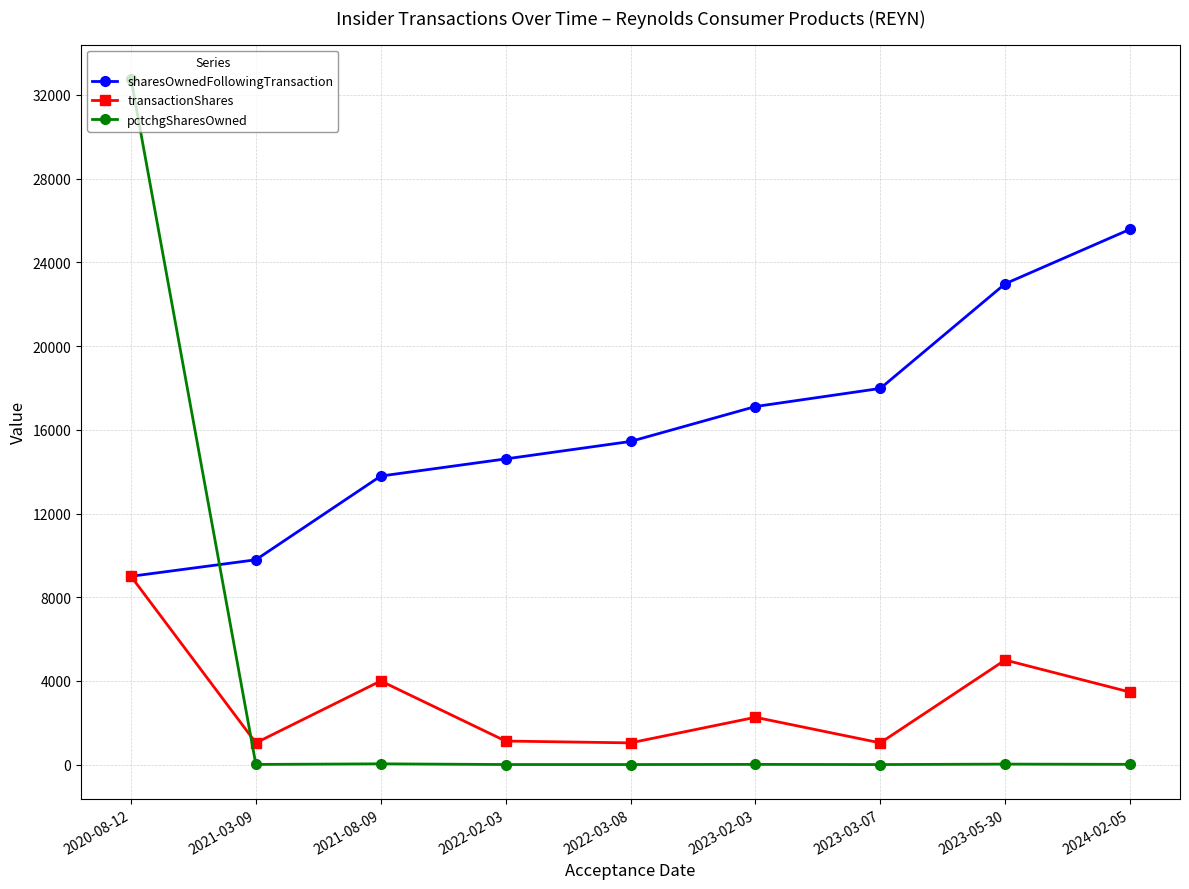

Does the chart display data point markers on the line(s)?

Yes